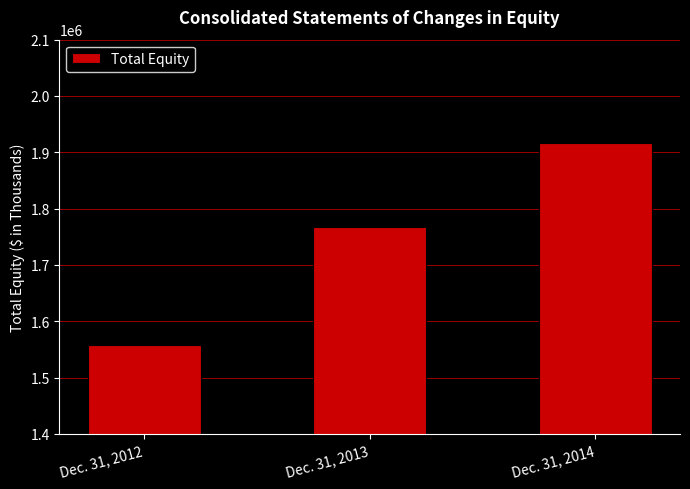

Rank the categories by value from highest to lowest.

Dec. 31, 2014, Dec. 31, 2013, Dec. 31, 2012